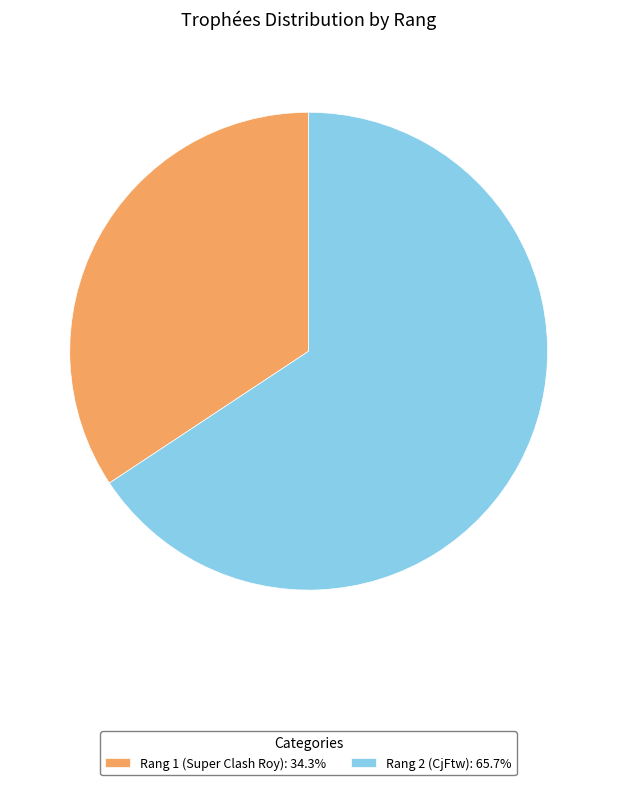

How many segments does this pie chart have?

2